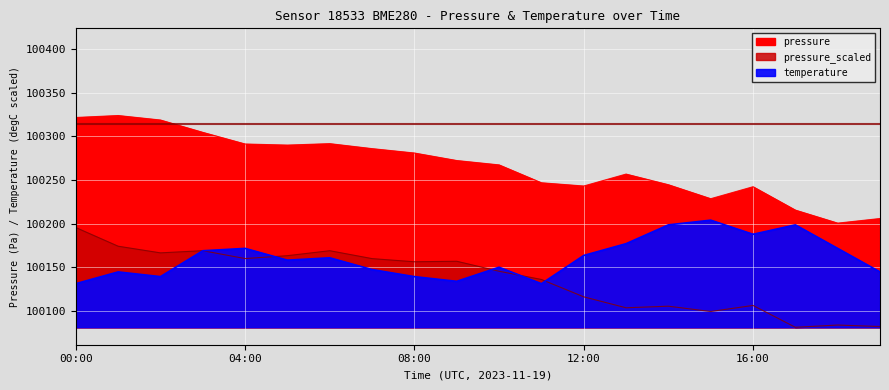

At which label is pressure closest to 100262?

13:00